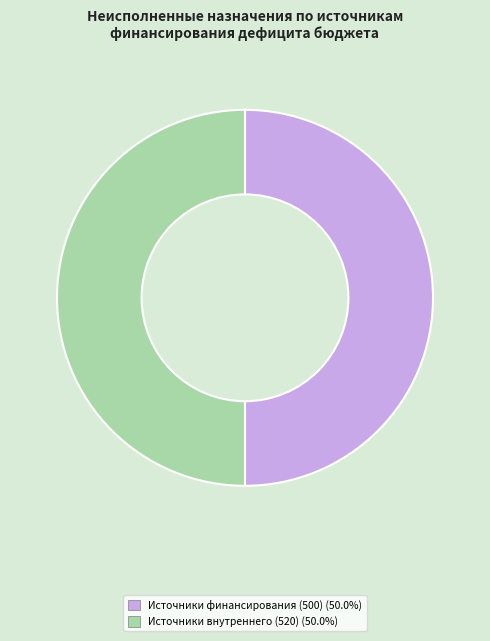

Approximately how many times larger is the value at Источники внутреннего (520) (50.0%) compared to Источники финансирования (500) (50.0%)?

1.0